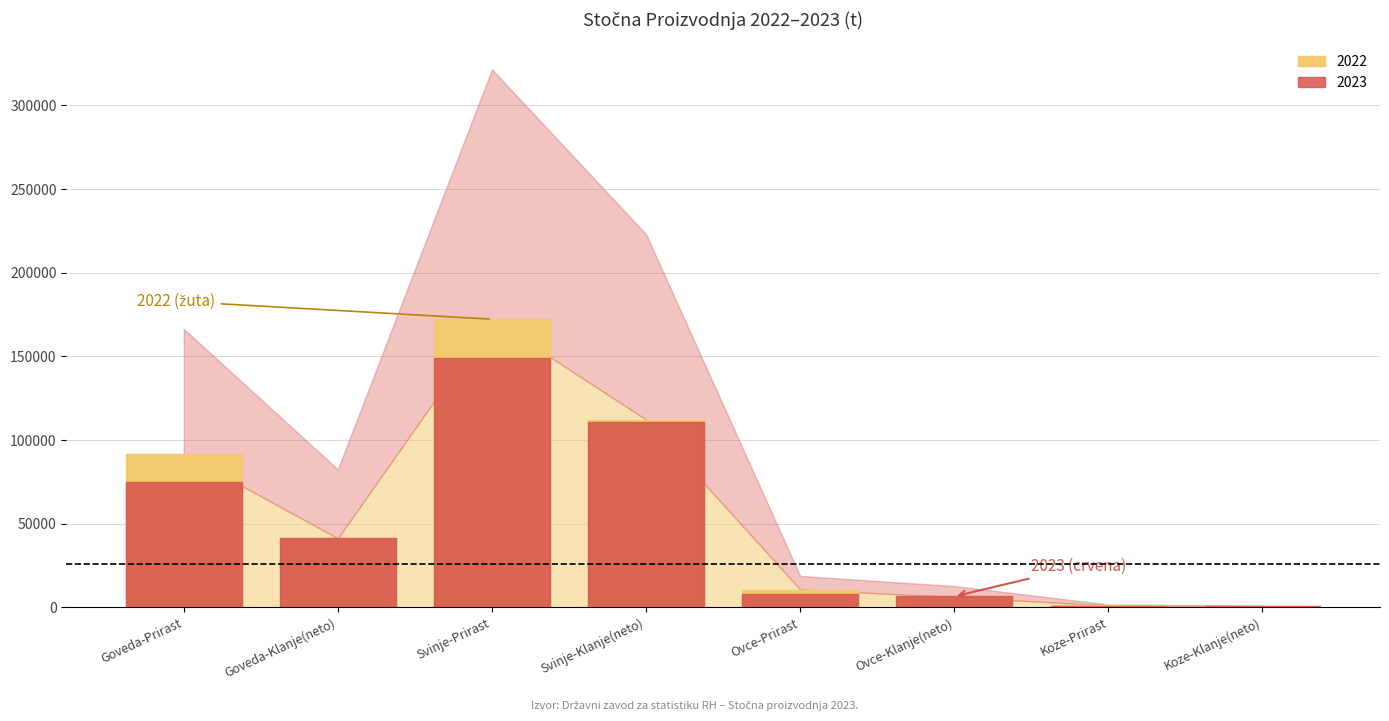

How many series are shown in this chart?

2